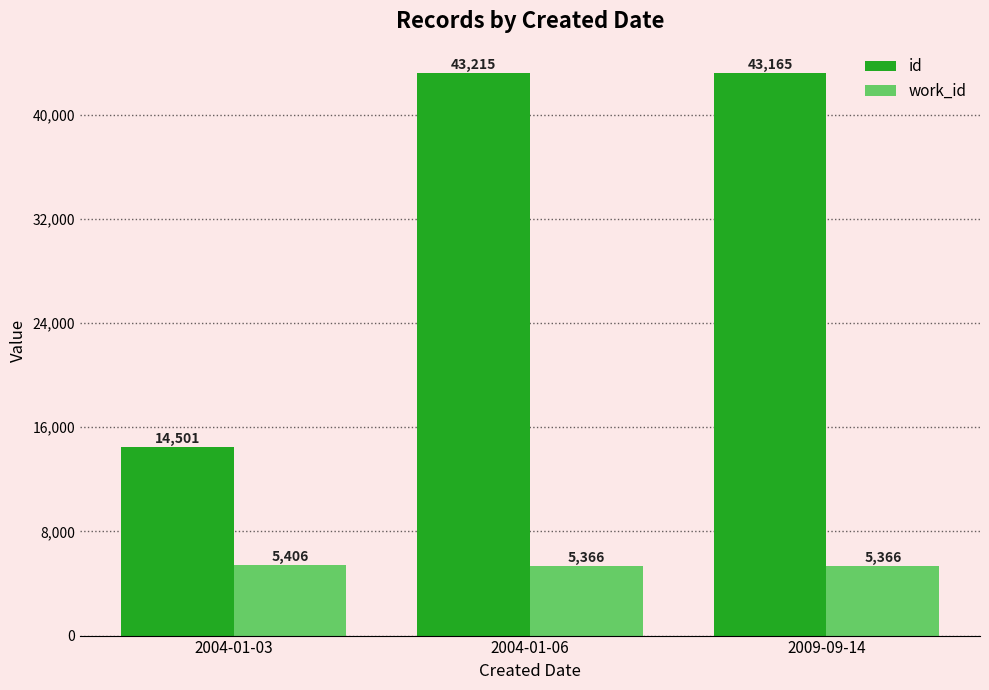

Reading left to right, extract all data points from this chart.

id: 2004-01-03=14501	2004-01-06=43215	2009-09-14=43165
work_id: 2004-01-03=5406	2004-01-06=5366	2009-09-14=5366